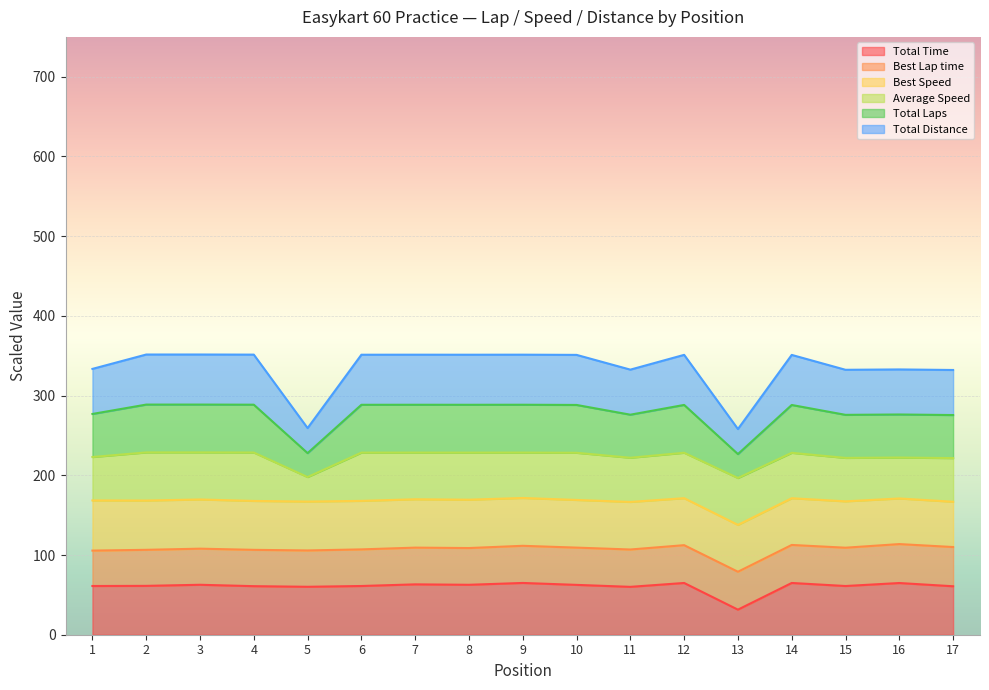

What are all the series names shown in the legend?

Total Time, Best Lap time, Best Speed, Average Speed, Total Laps, Total Distance